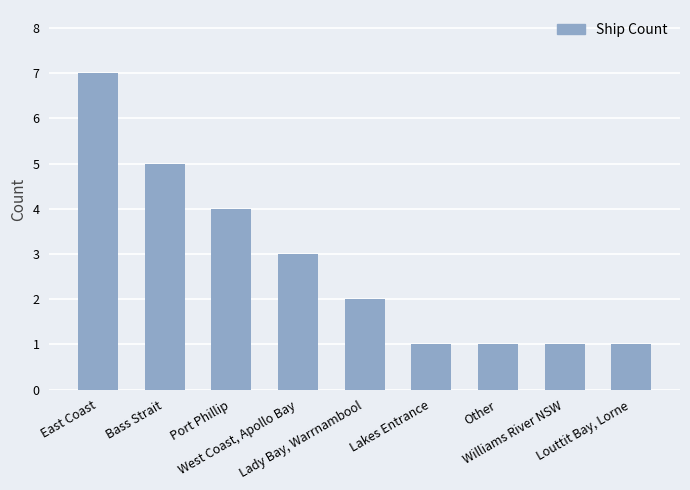

What is the change in value from East Coast to Louttit Bay, Lorne?

-6